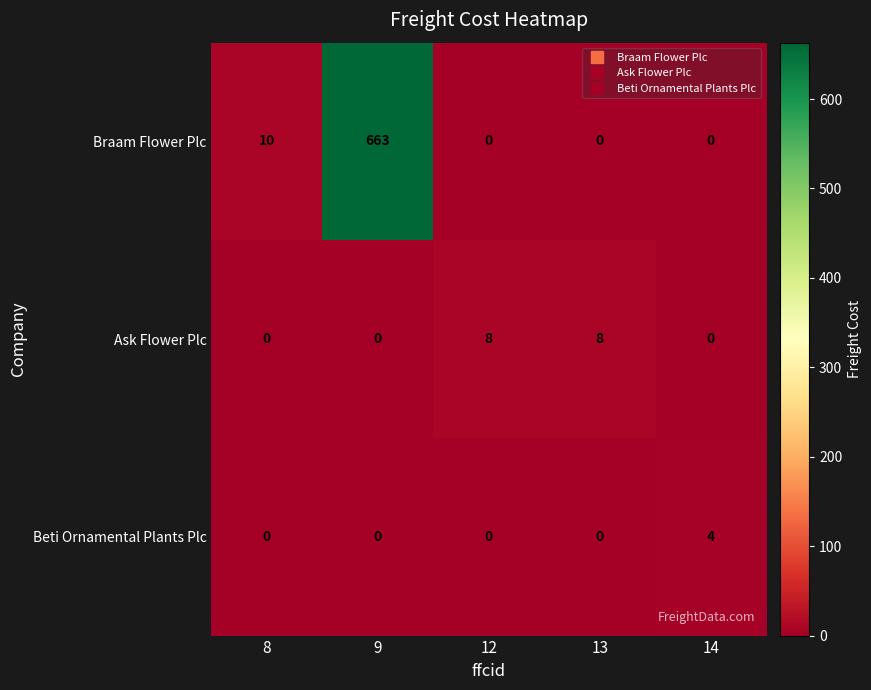

Which label corresponds to the largest value in the chart?

9